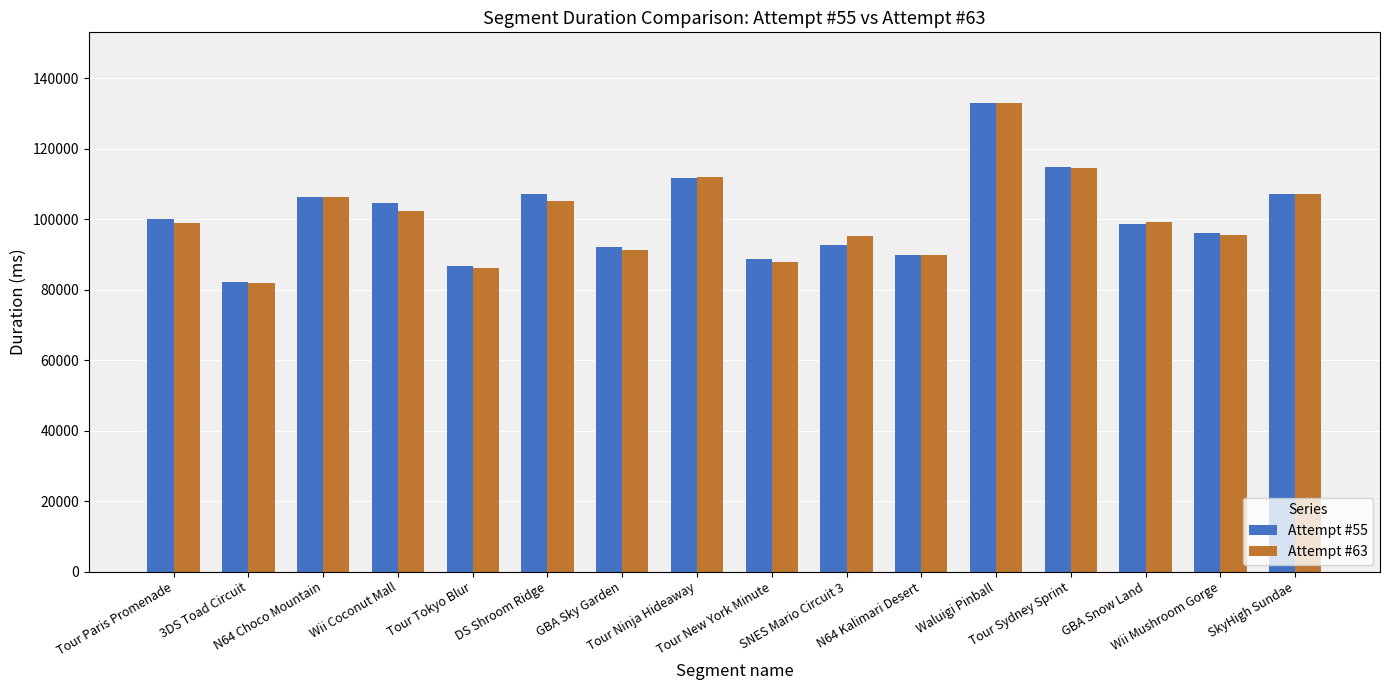

What is the difference between the maximum and minimum values in the Attempt #63 series?

51265